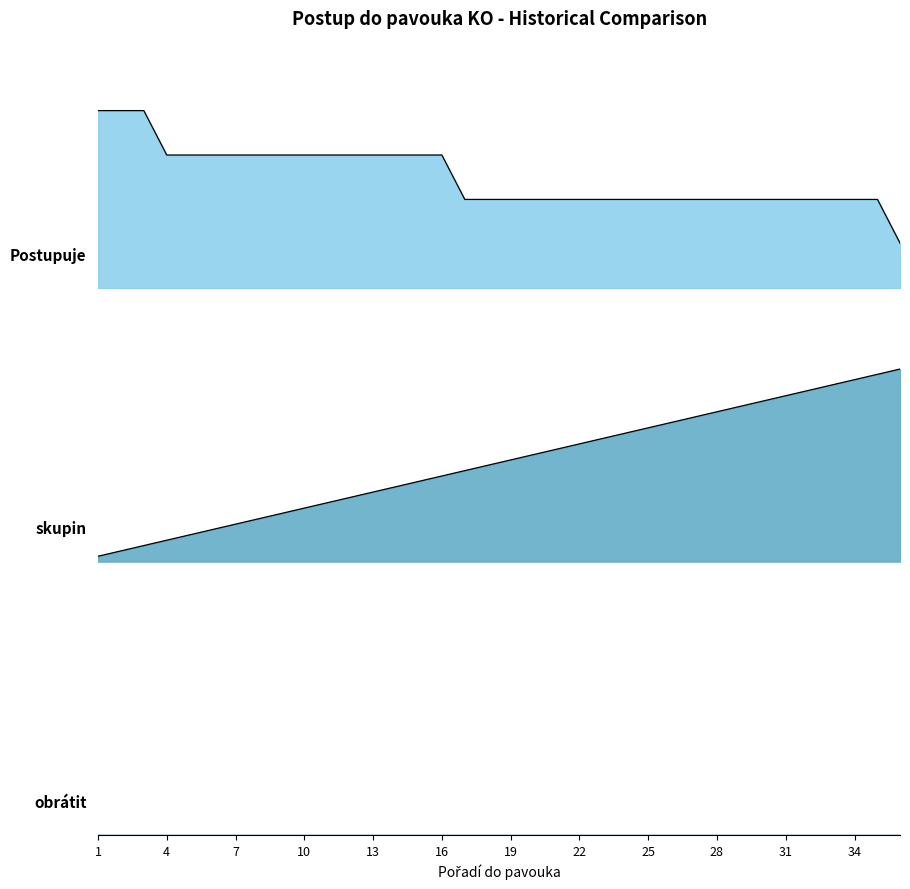

Does the chart display data point markers on the line(s)?

No